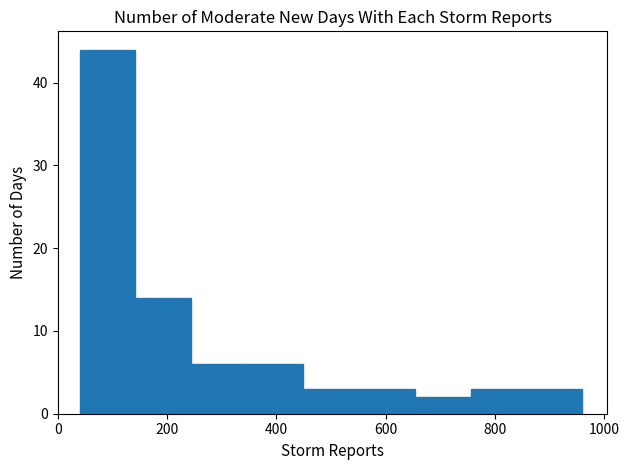

Which range on the x-axis has the tallest bar?

40 to 140